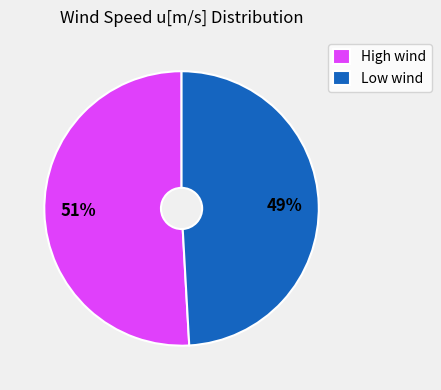

Which category has the biggest portion of the pie?

High wind